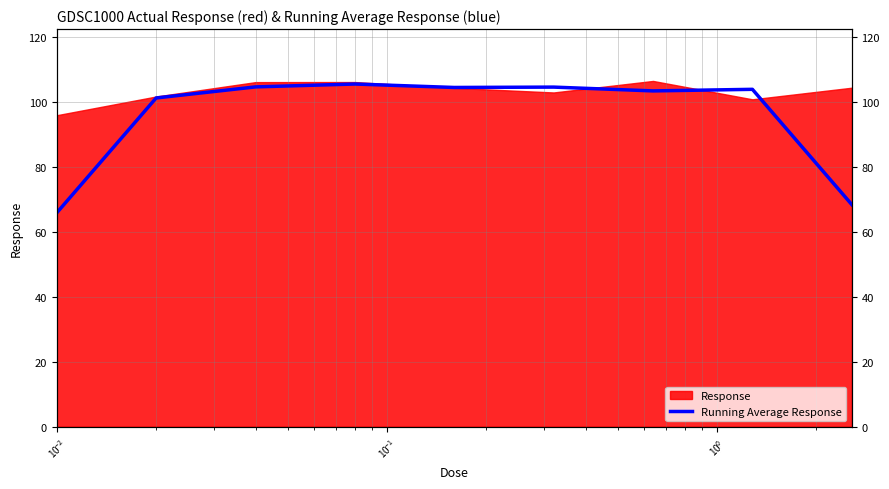

How many interior local valleys (lower than both neighbors) does the data have?

2